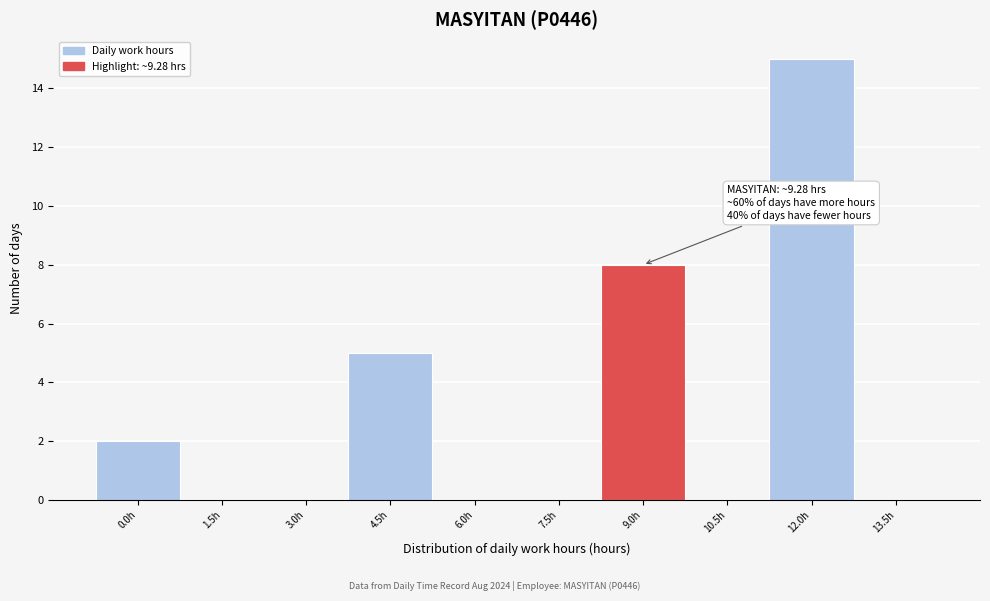

Reading right to left, extract all data points from this chart.

13.5h=0	12.0h=15	10.5h=0	9.0h=8	7.5h=0	6.0h=0	4.5h=5	3.0h=0	1.5h=0	0.0h=2